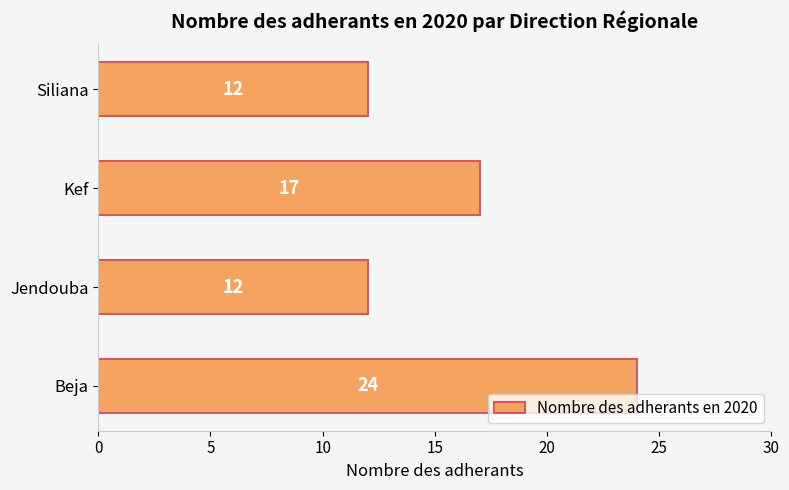

What is the minimum value shown in the chart?

12